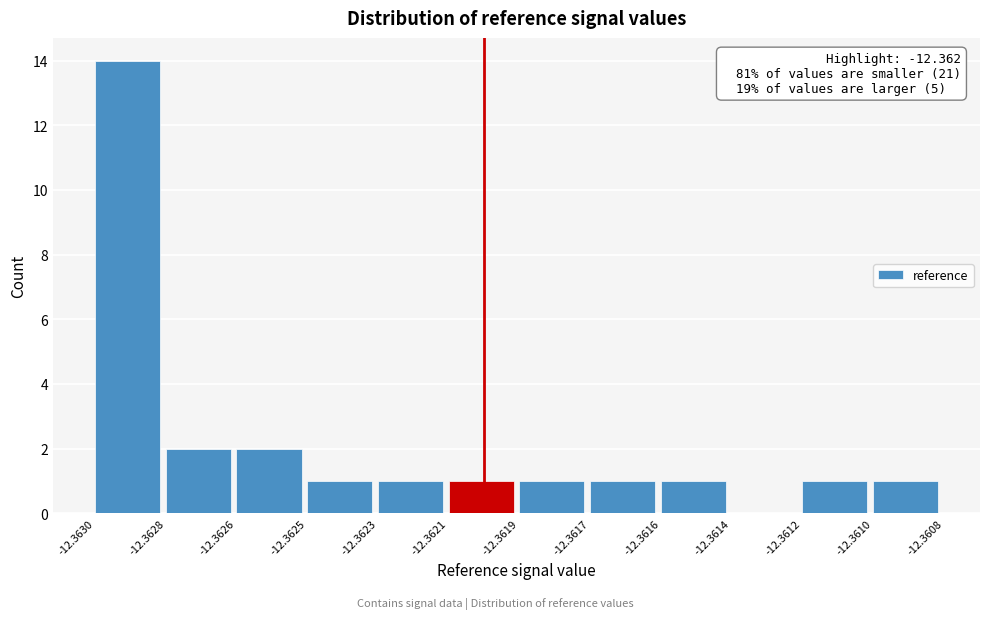

Reading left to right, what are all the values shown in this chart?

-12.3630=14	-12.3628=2	-12.3626=2	-12.3625=1	-12.3623=1	-12.3621=1	-12.3619=1	-12.3617=1	-12.3616=1	-12.3614=0	-12.3612=1	-12.3610=1